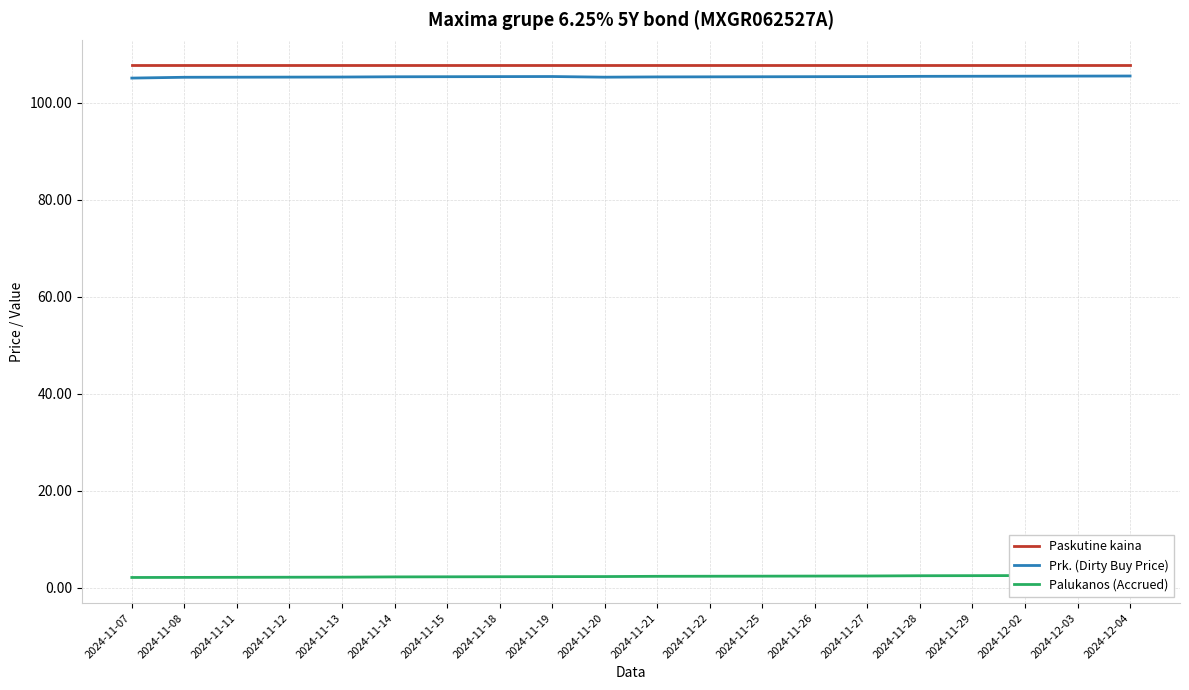

At which label is Prk. (Dirty Buy Price) closest to 105?

2024-11-07